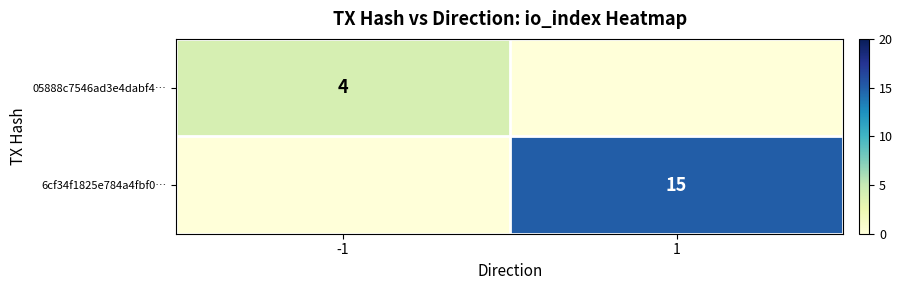

The value of 6cf34f1825e784a4fbf0… at 1 is 15. True or false?

True